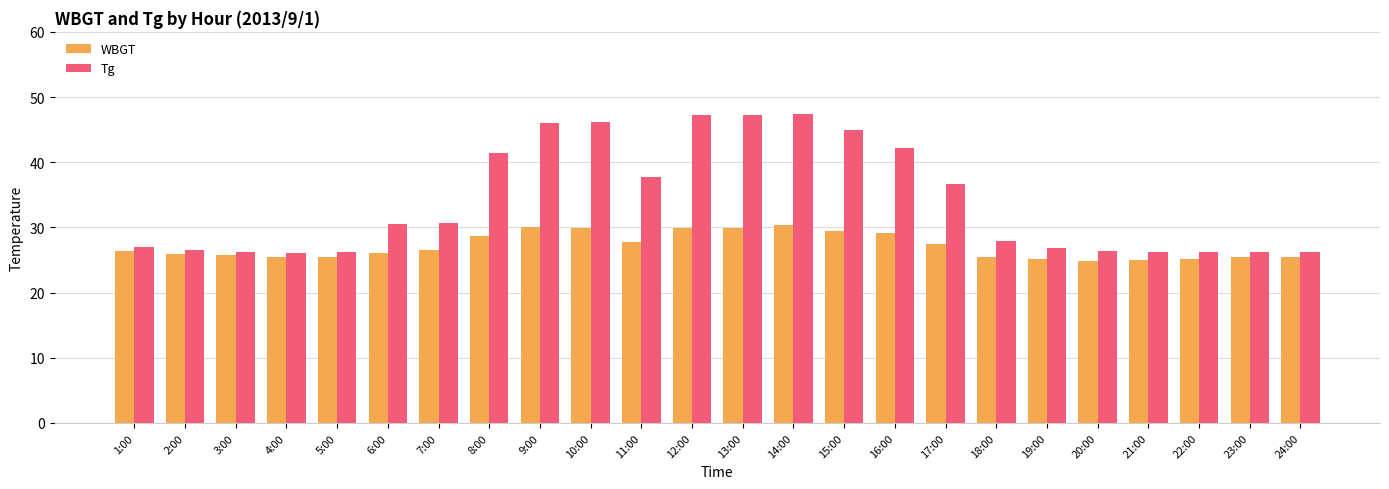

What is the label of the 11th bar from the left?

11:00